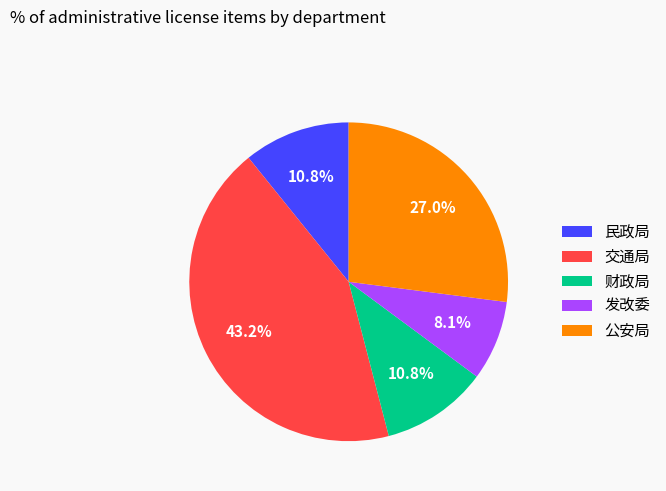

Is 发改委 the majority of the pie?

No